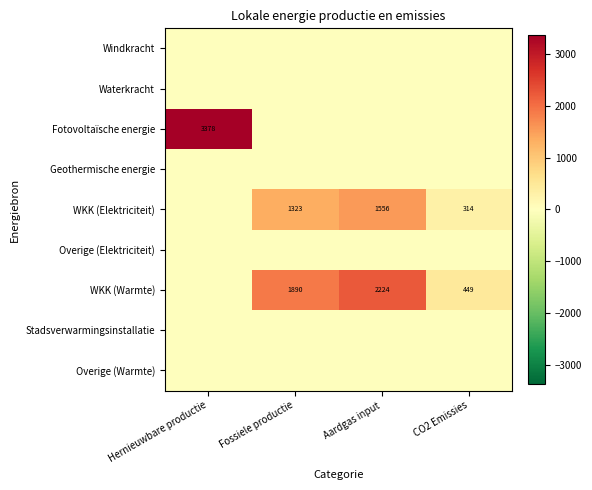

How many distinct data groups are displayed?

9